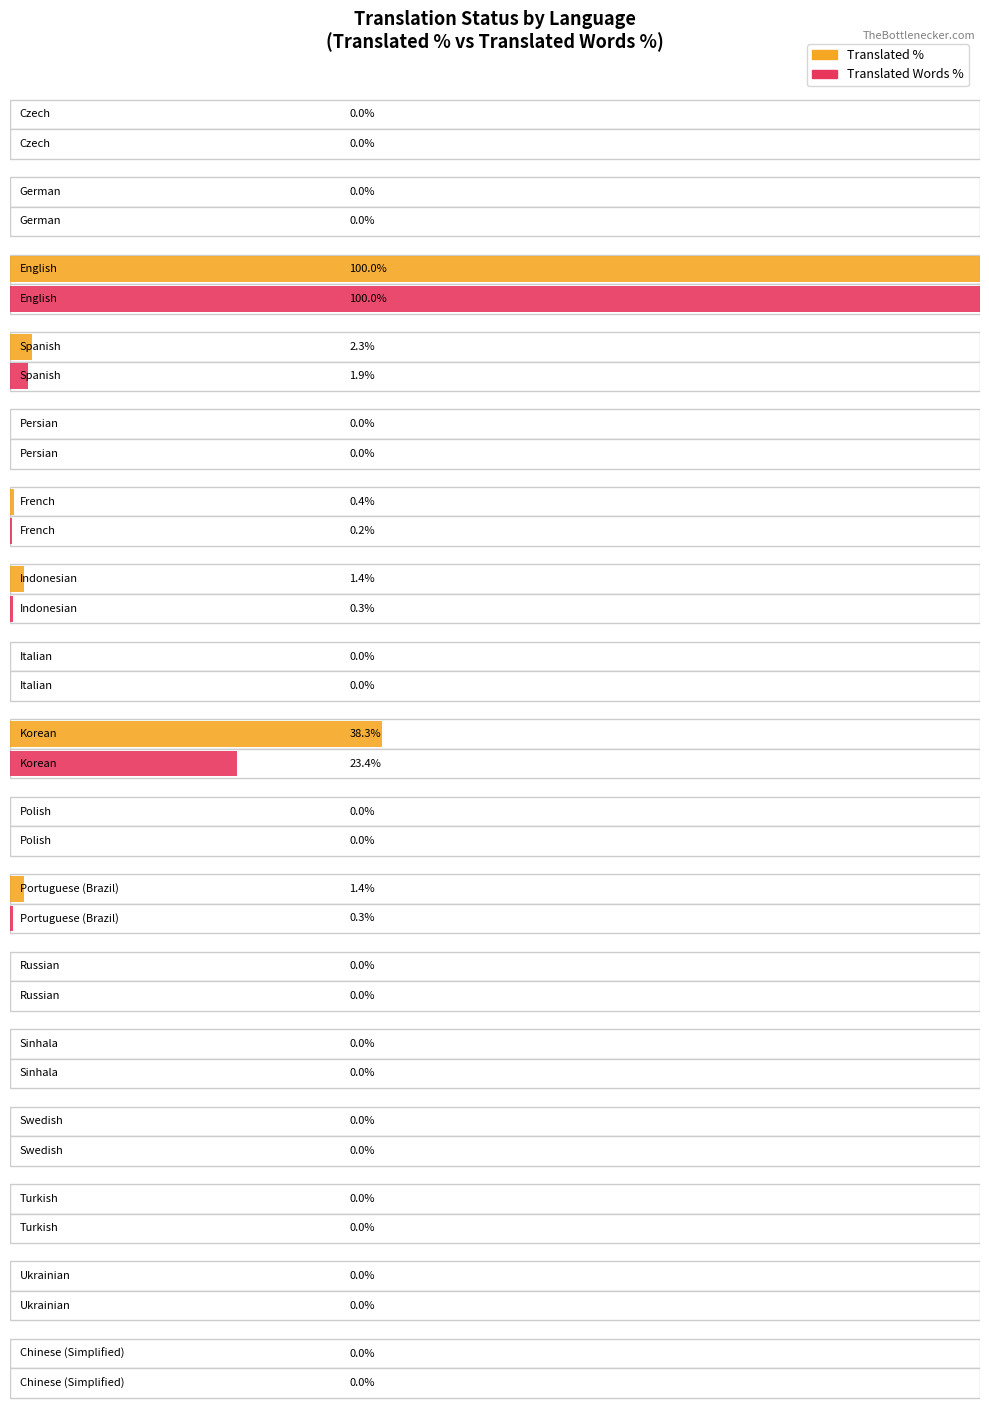

What is the value of the translated_words_percent bar at the 3rd from the left?

100.0